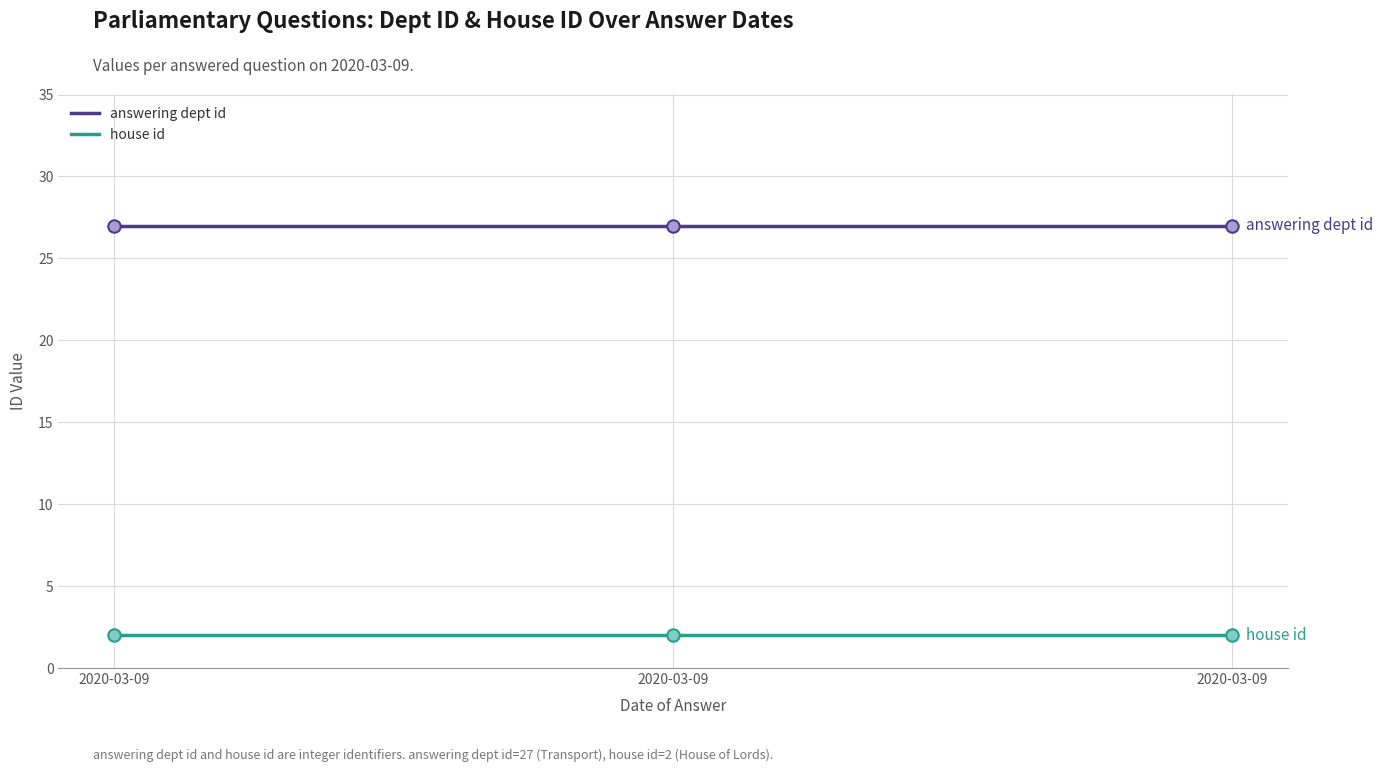

How many lines are shown in the chart?

2